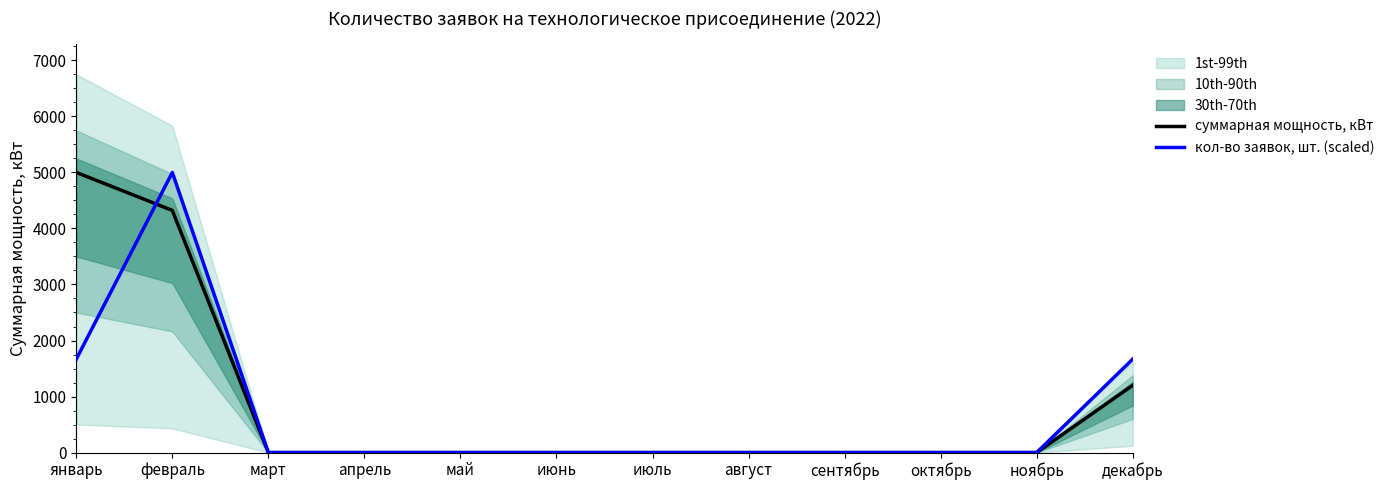

Reading left to right, what are all the values shown in this chart?

суммарная мощность, кВт: январь=5000.0	февраль=4322.3	март=0.0	апрель=0.0	май=0.0	июнь=0.0	июль=0.0	август=0.0	сентябрь=0.0	октябрь=0.0	ноябрь=0.0	декабрь=1200.0
кол-во заявок, шт. (scaled): январь=1666.7	февраль=5000.0	март=0.0	апрель=0.0	май=0.0	июнь=0.0	июль=0.0	август=0.0	сентябрь=0.0	октябрь=0.0	ноябрь=0.0	декабрь=1666.7